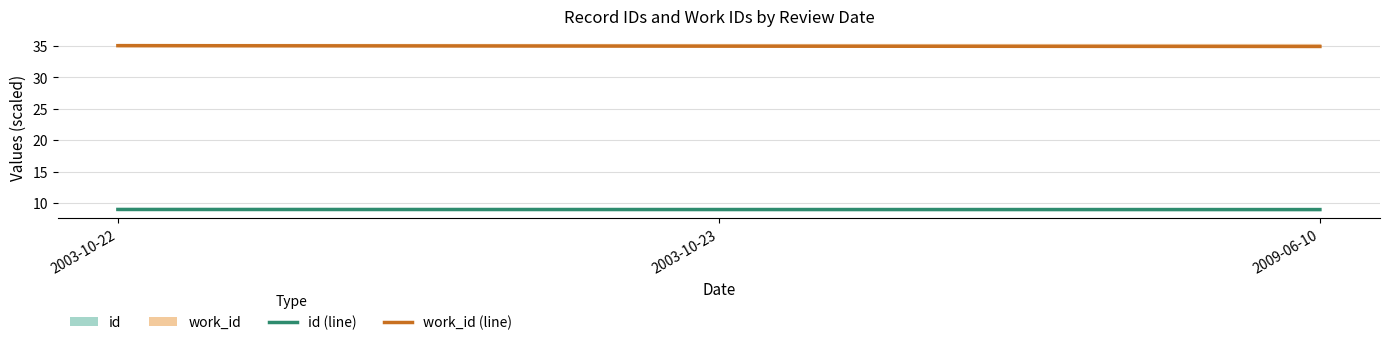

At which category does the chart reach its peak across all series?

2003-10-22